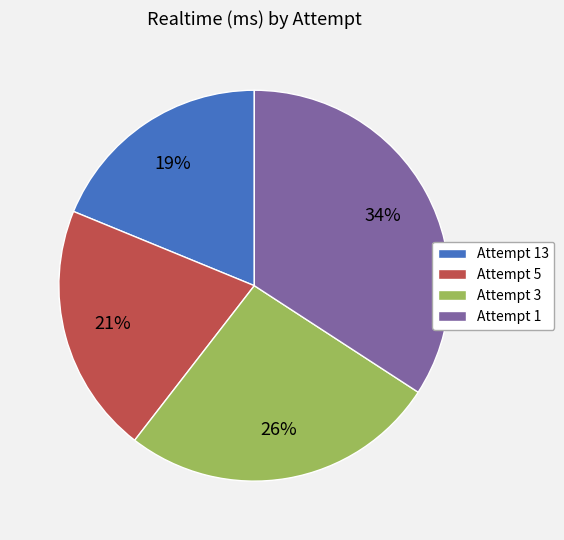

Is the sum of Attempt 1 and Attempt 5 greater than half?

Yes